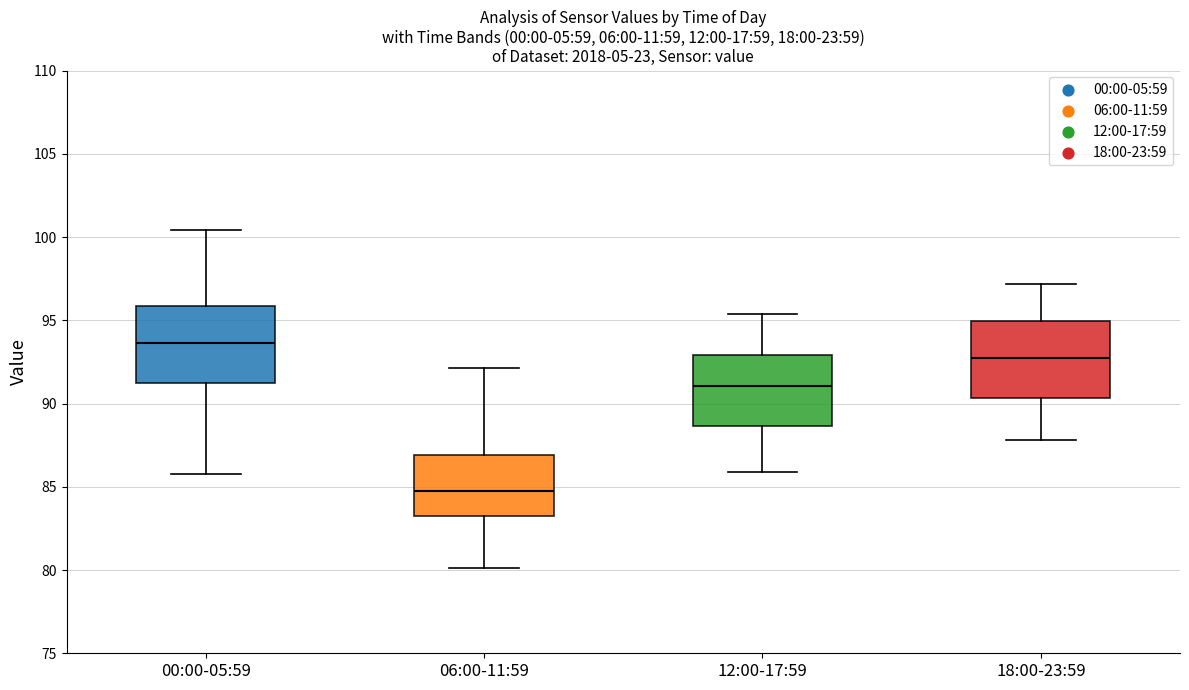

Reading left to right, read every box against the y-axis: the position of its median line, the range the box covers, and the ends of its whiskers. The values are not printed on the chart, so give them approximately, as read against the axis.

00:00-05:59: median 93.5, box 91.5 to 96.0, whiskers 86.0 to 100.5
06:00-11:59: median 85.0, box 83.5 to 87.0, whiskers 80.0 to 92.0
12:00-17:59: median 91.0, box 88.5 to 93.0, whiskers 86.0 to 95.5
18:00-23:59: median 93.0, box 90.5 to 95.0, whiskers 88.0 to 97.0